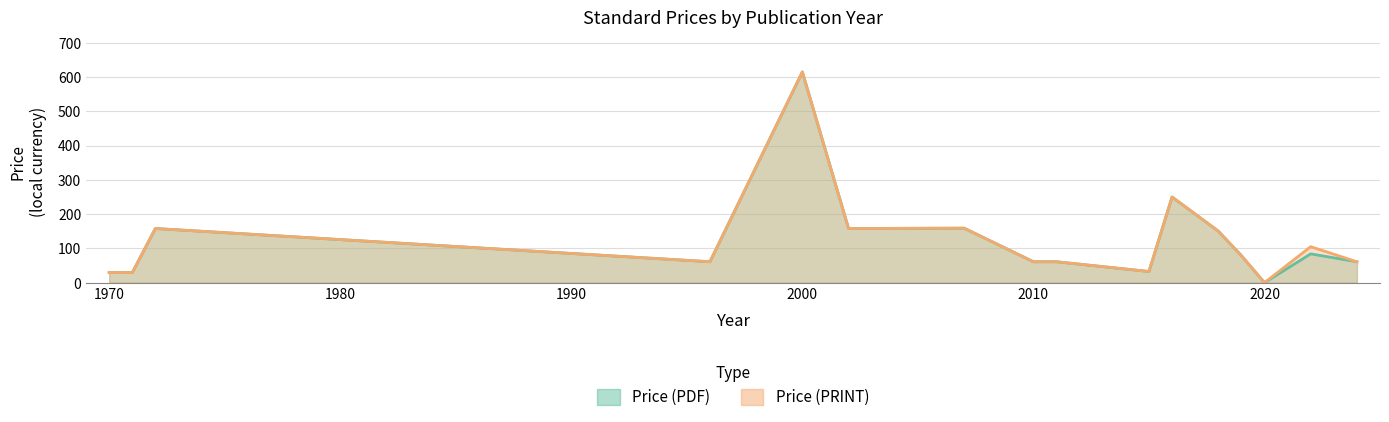

True or false: Price (PDF) has a value of 281.0 at 2007.

False